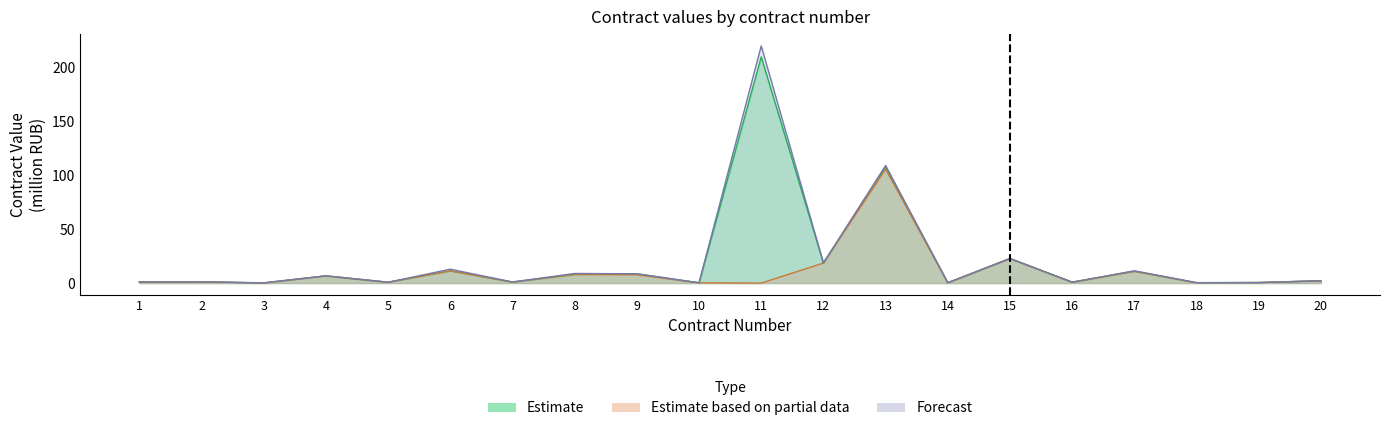

What is the average value of the Forecast series?

21.4